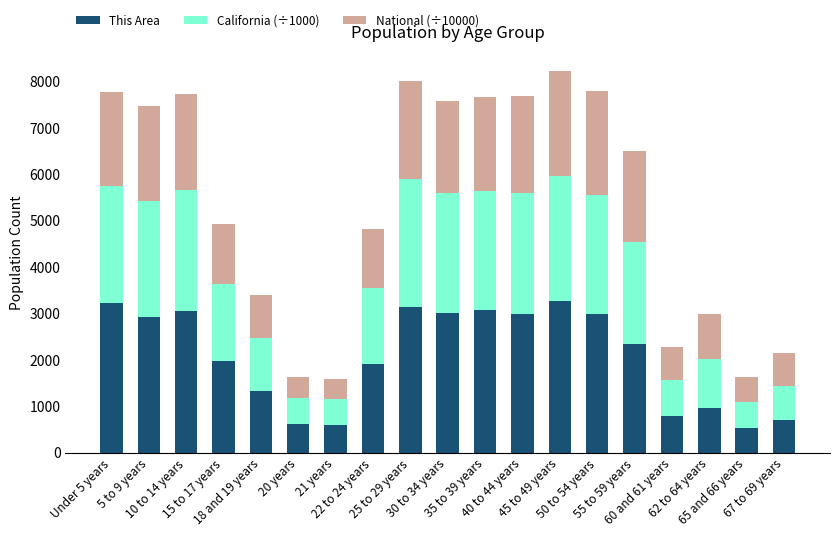

What is the sum of all This Area values?

39439.0